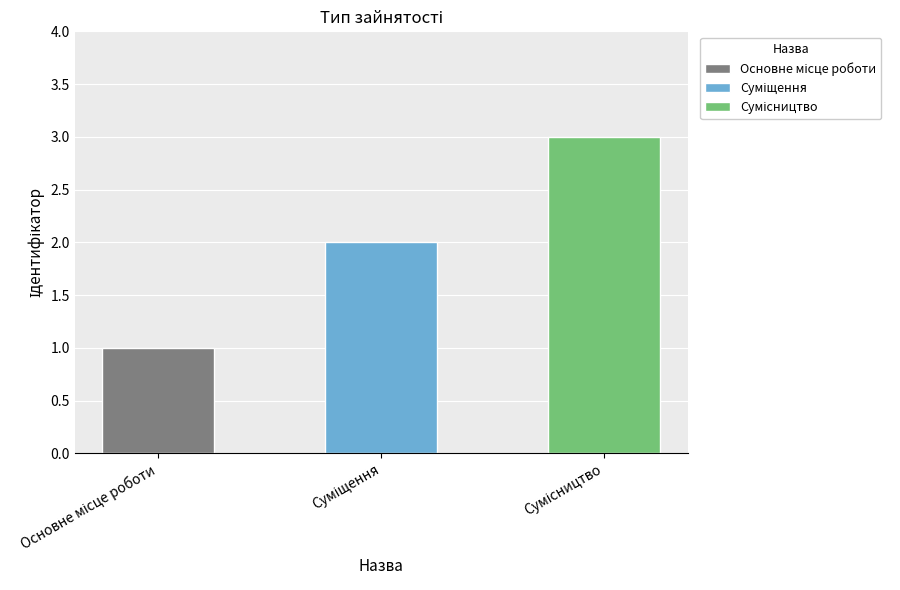

How many data points are less than 2?

1